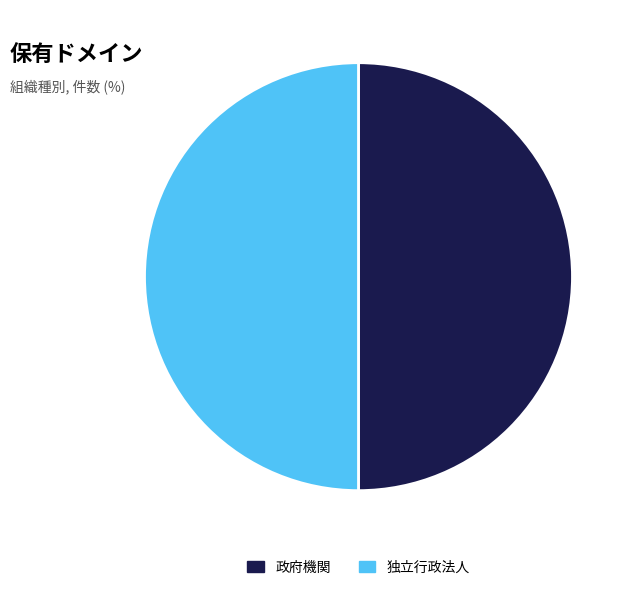

Combined, do 独立行政法人 and 政府機関 account for over 50%?

Yes